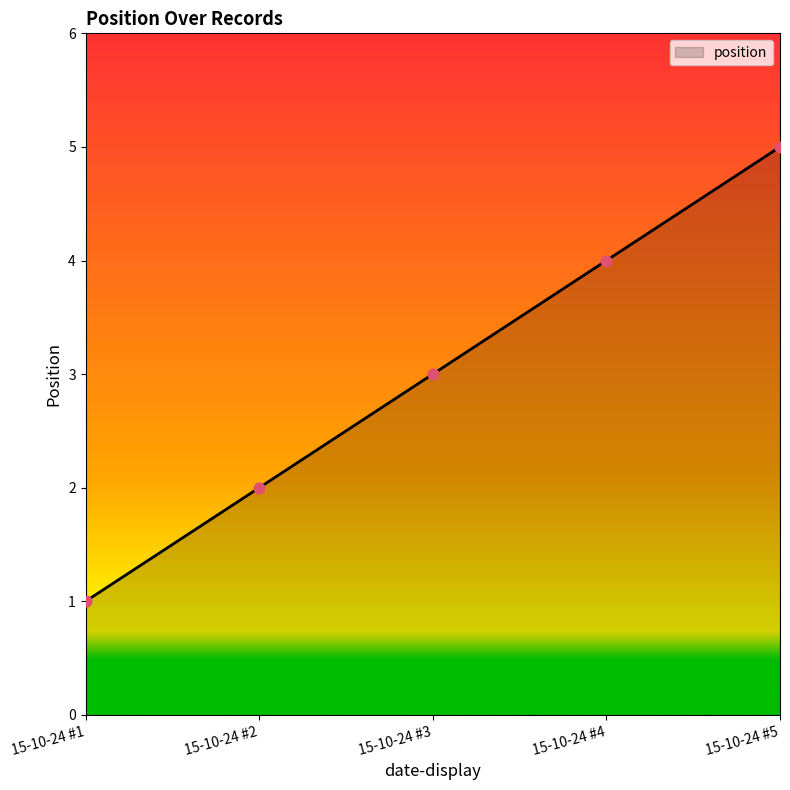

What is the change in value from 15-10-24 #1 to 15-10-24 #5?

+4